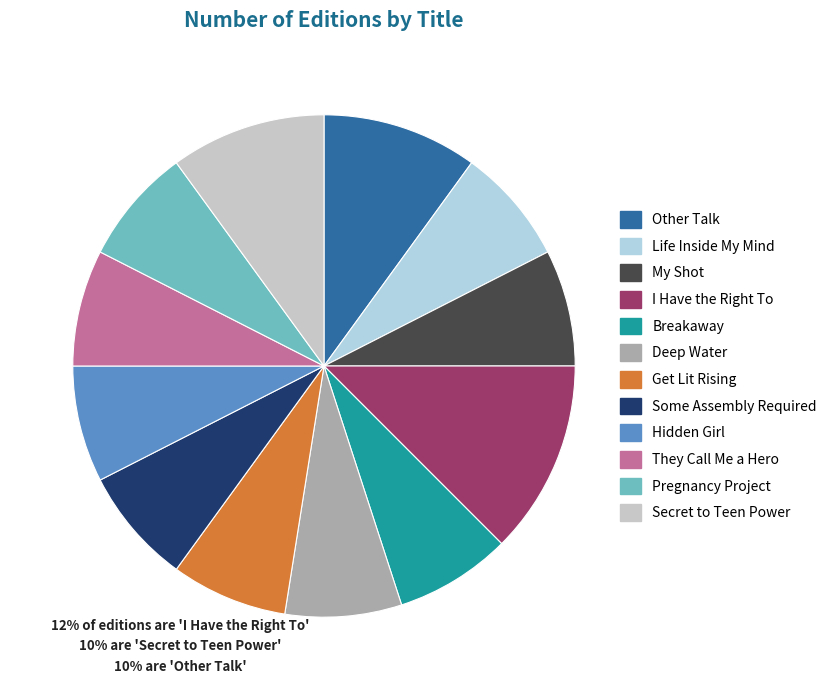

Which slice is the largest?

I Have the Right To